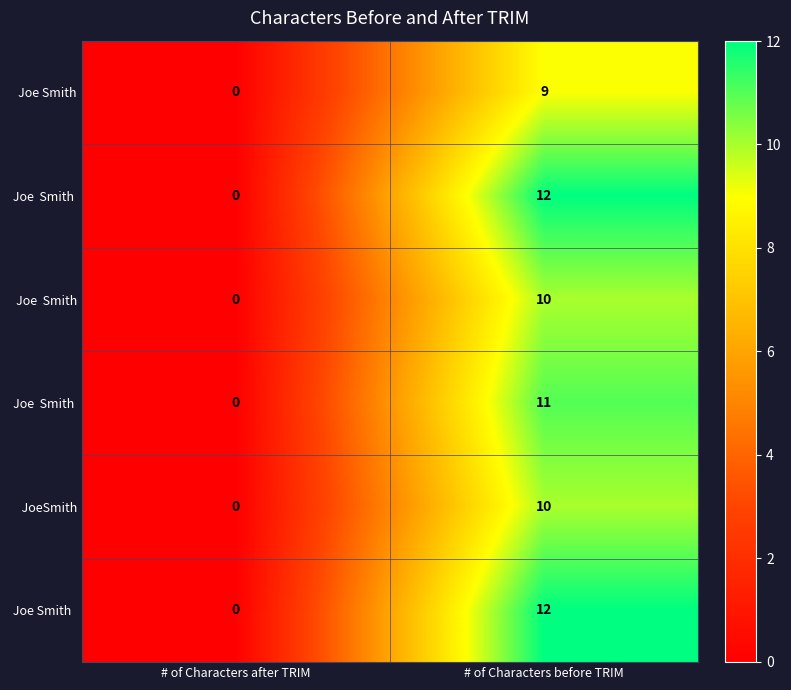

Which label corresponds to the smallest value in the chart?

# of Characters after TRIM